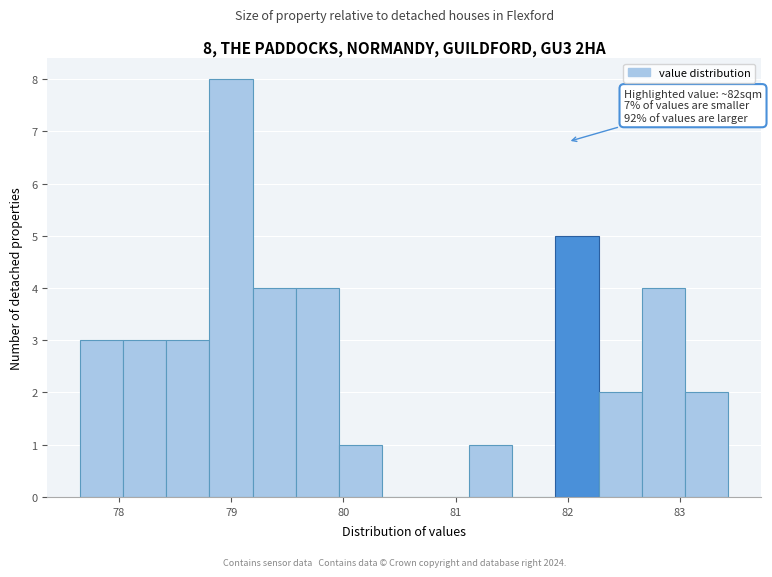

Read against the x-axis, roughly where is the centre of the tallest bar?

79.0